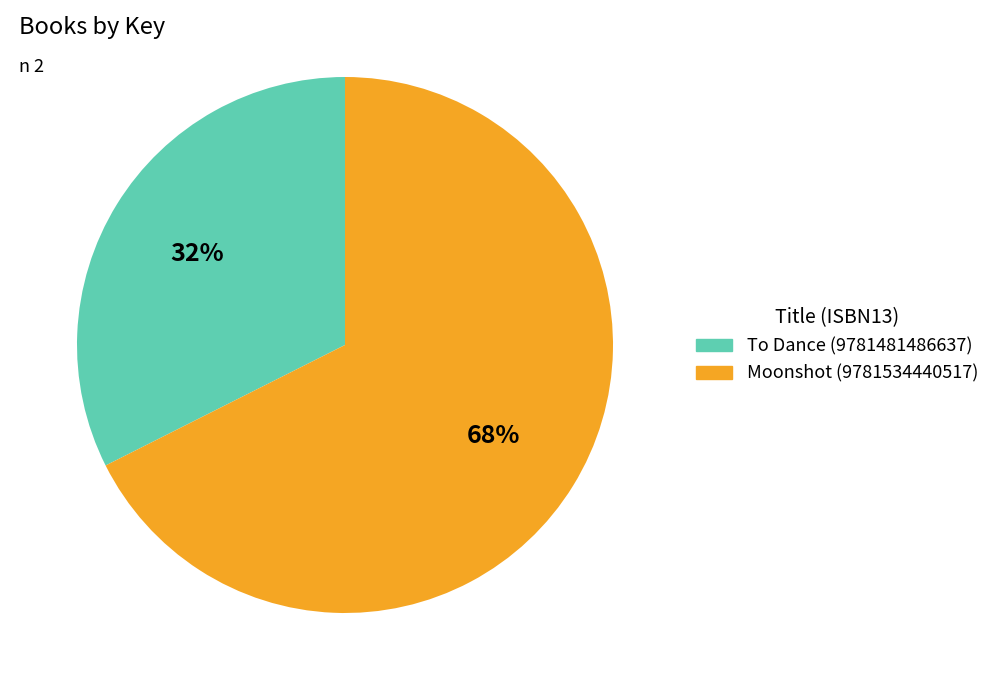

Which has a higher value, Moonshot (9781534440517) or To Dance (9781481486637)?

Moonshot (9781534440517)